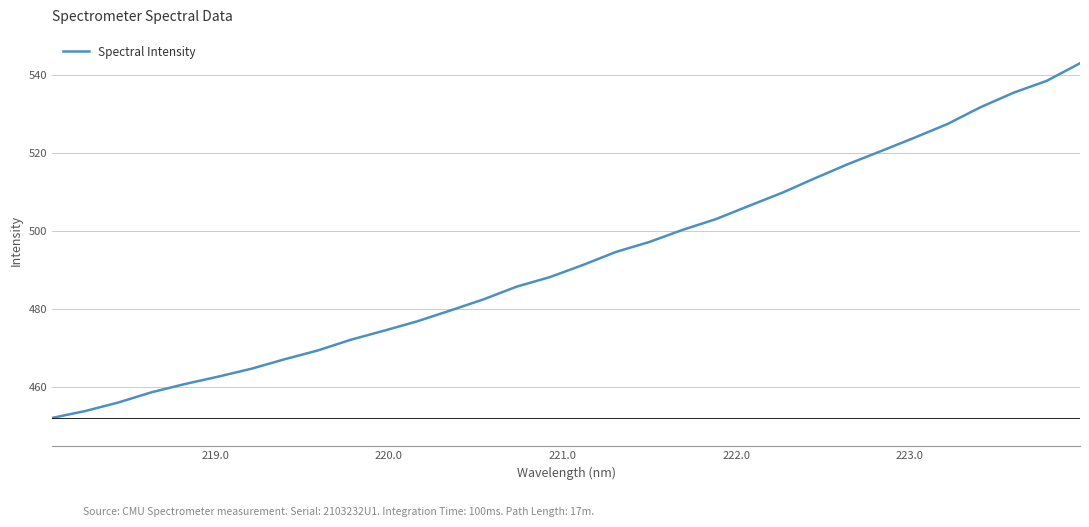

What is the smallest value displayed?

452.0